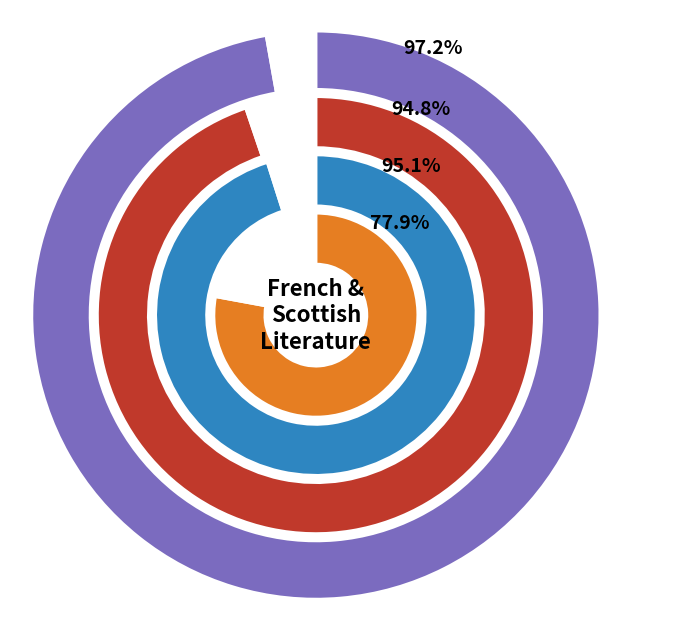

What is the change in value from French to Scottish?

-8